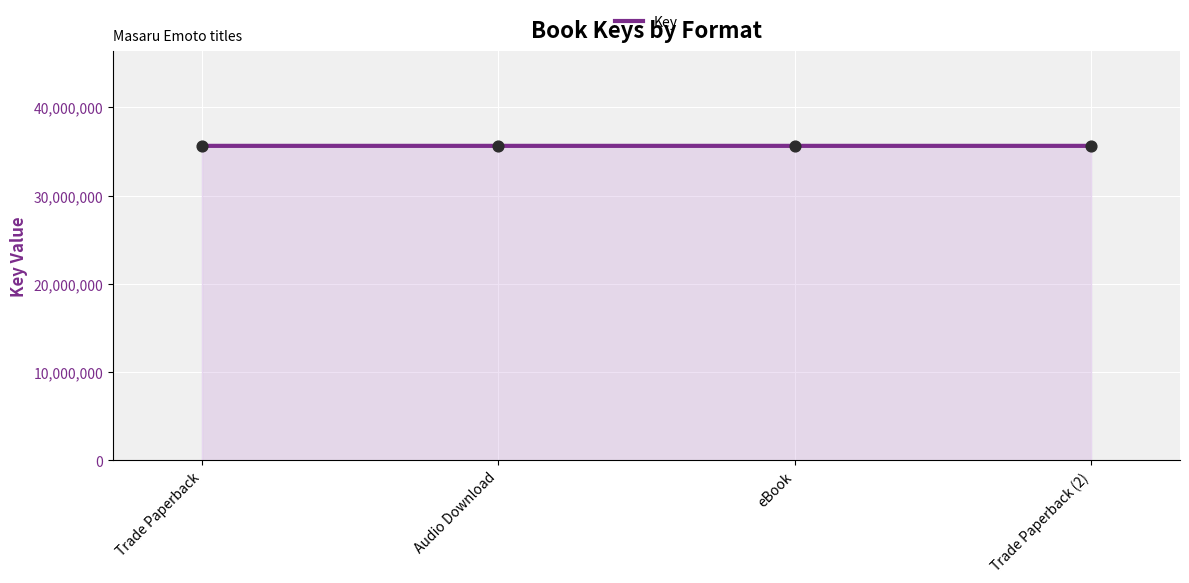

What is the change in value from Audio Download to Trade Paperback (2)?

+76